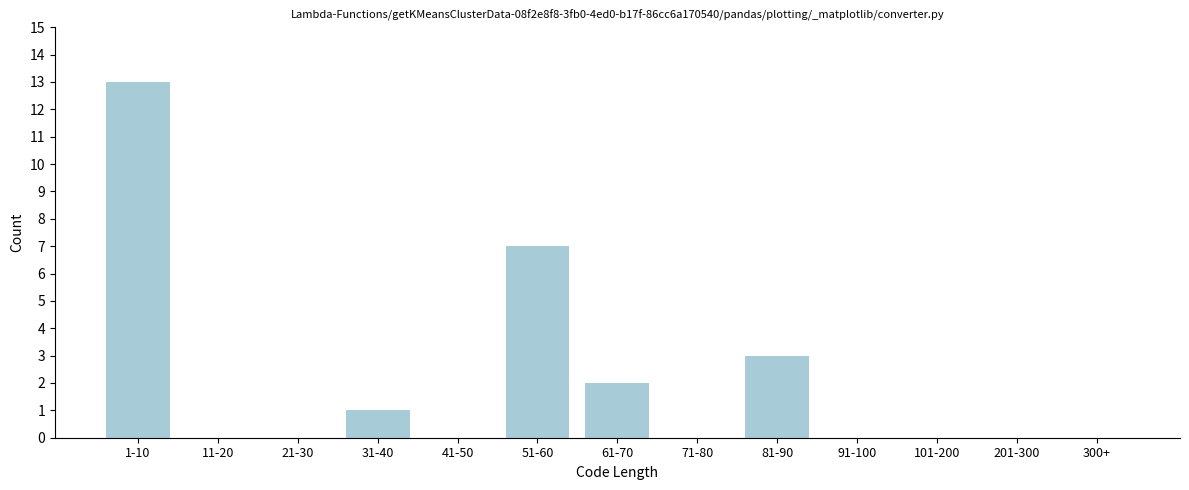

Reading left to right, what are all the values shown in this chart?

1-10=13	11-20=0	21-30=0	31-40=1	41-50=0	51-60=7	61-70=2	71-80=0	81-90=3	91-100=0	101-200=0	201-300=0	300+=0